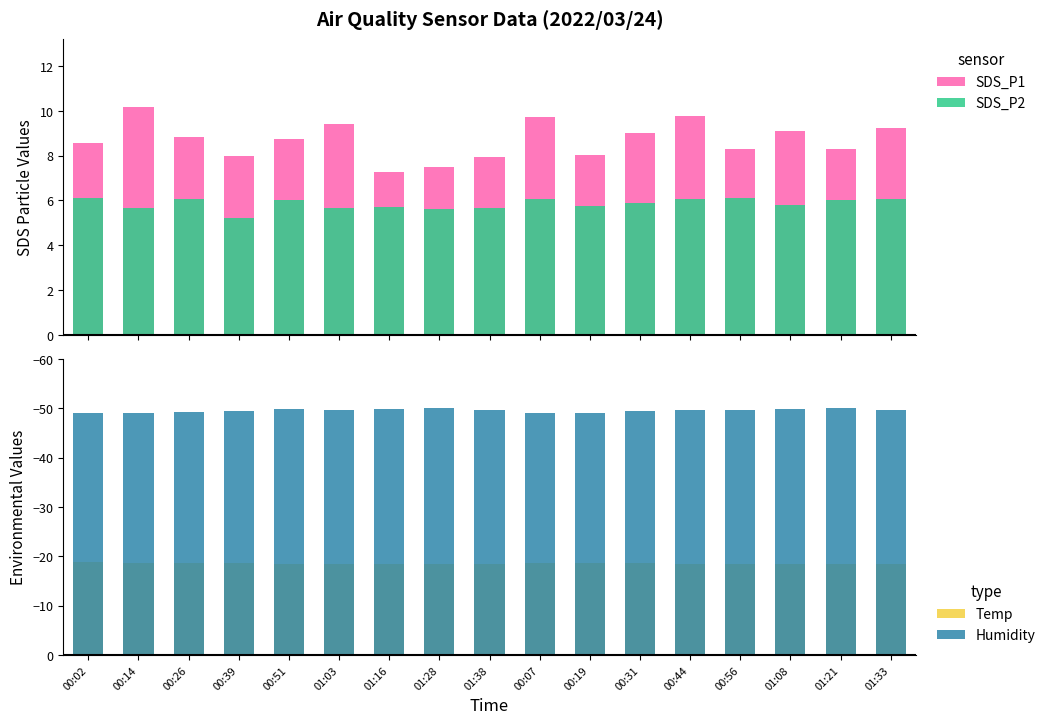

Rank the series by their maximum value, from highest to lowest.

SDS_P1, SDS_P2, Temp, Humidity